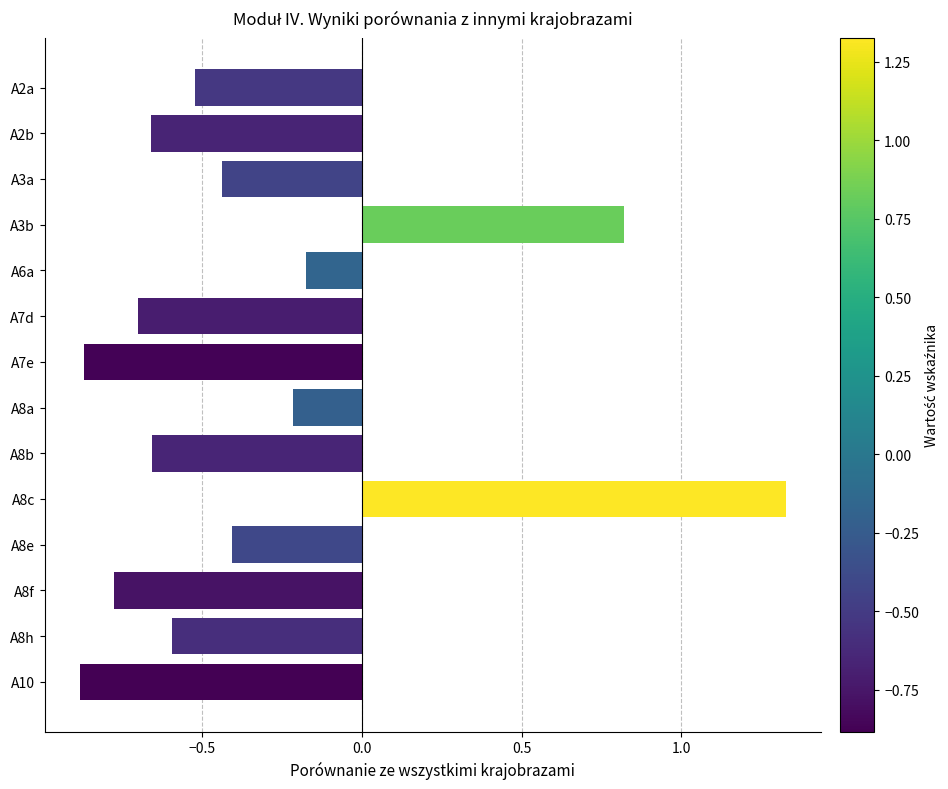

What is the average value?

-0.3